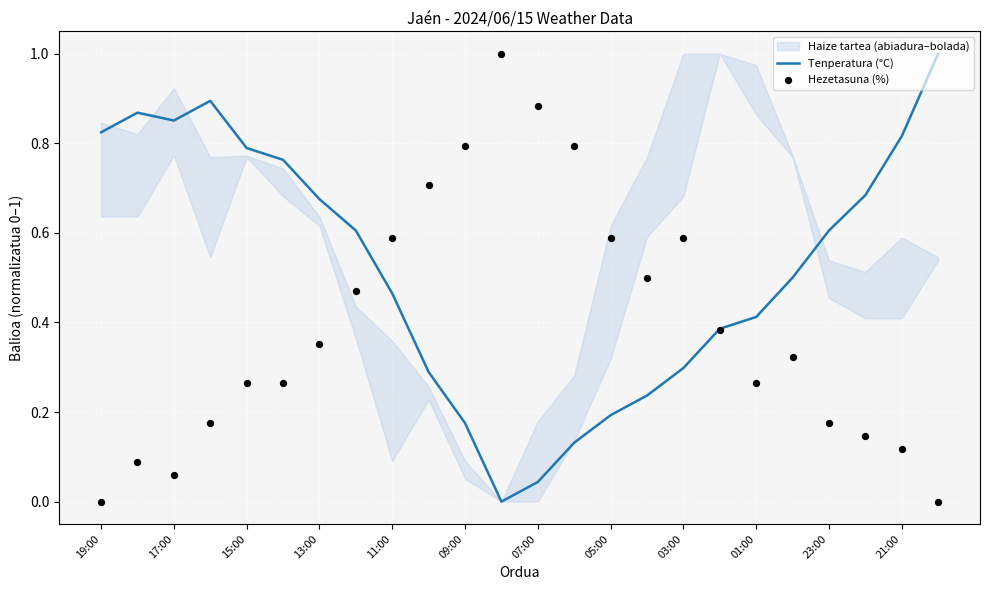

Which series has the largest total across all categories?

Tenperatura (°C)